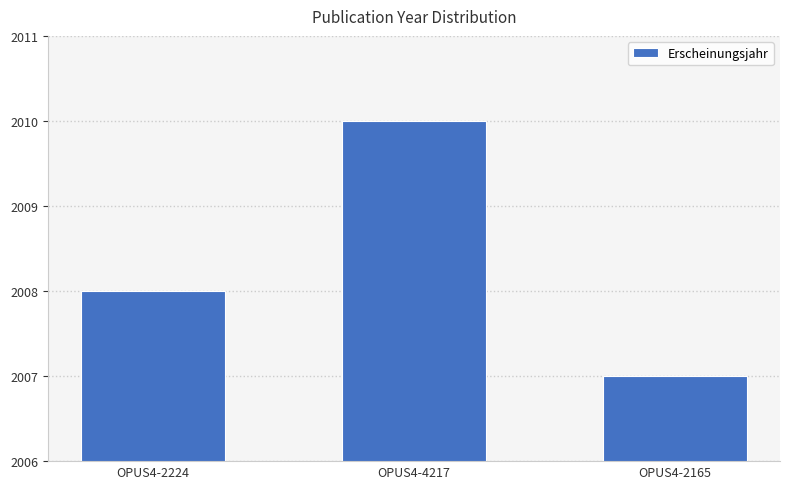

What is the difference between the maximum and minimum values?

3